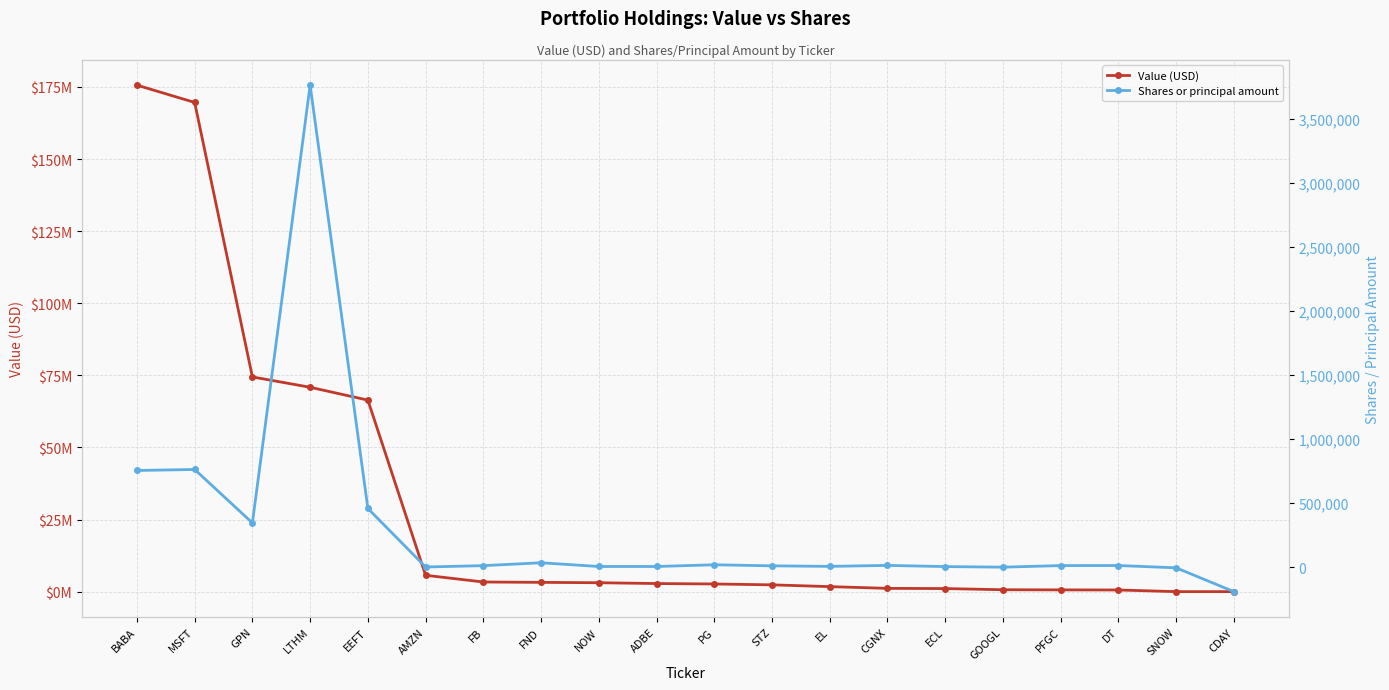

Which series has the largest range (max minus min)?

Value (USD)